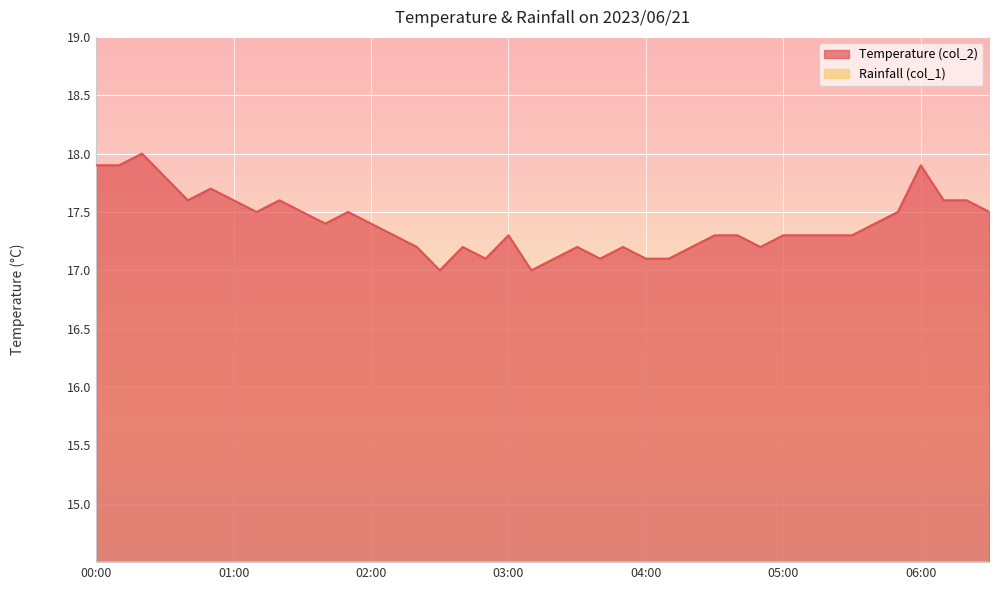

What is the maximum value shown in the chart?

18.0